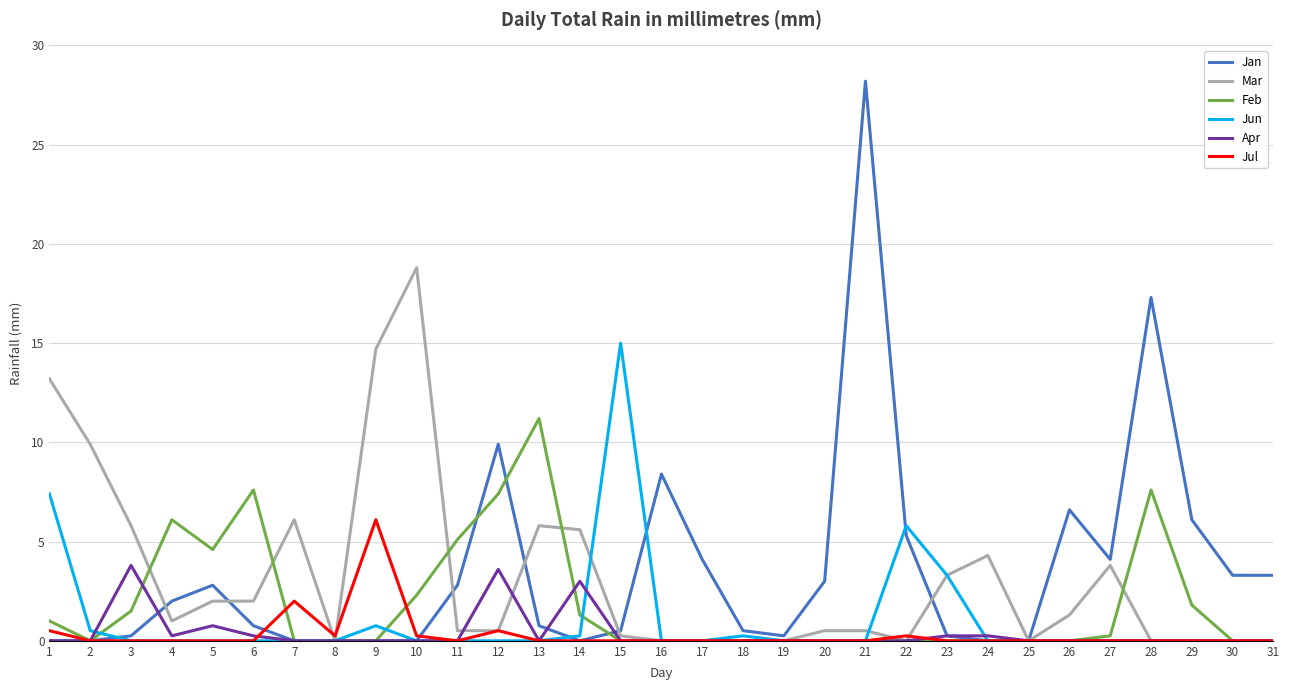

Rank the series by their maximum value, from lowest to highest.

Apr, Jul, Feb, Jun, Mar, Jan